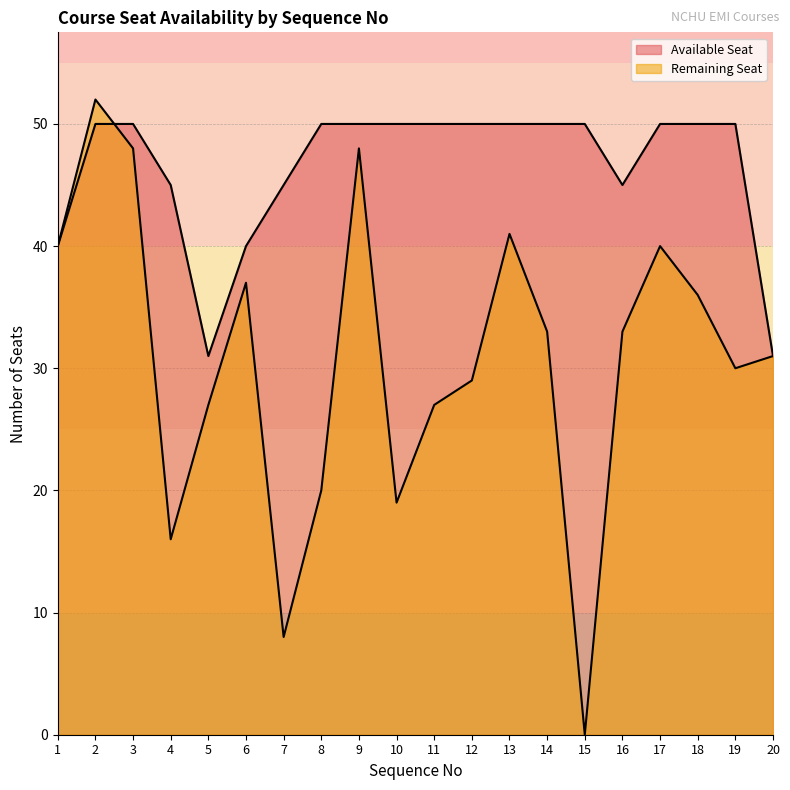

What is the spread (max minus min) of values at 17?

10